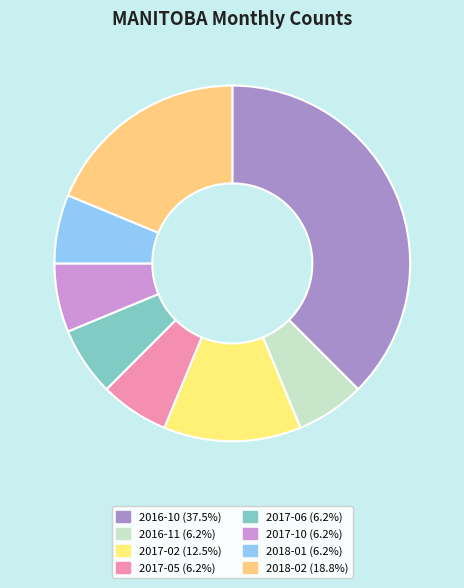

Count the number of slices in the pie.

8